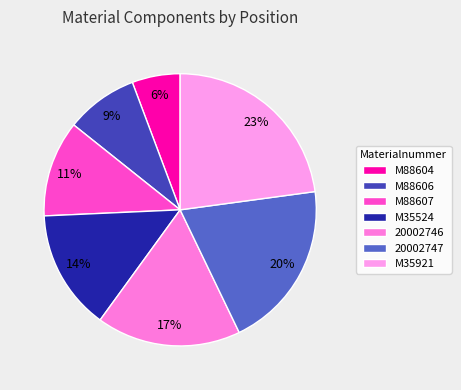

To the nearest percent, what is the difference between the largest and smallest slice percentages?

17%